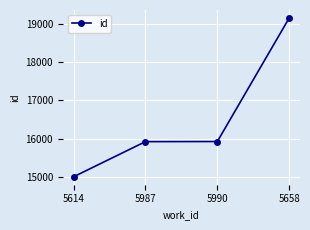

What is the average value?

16501